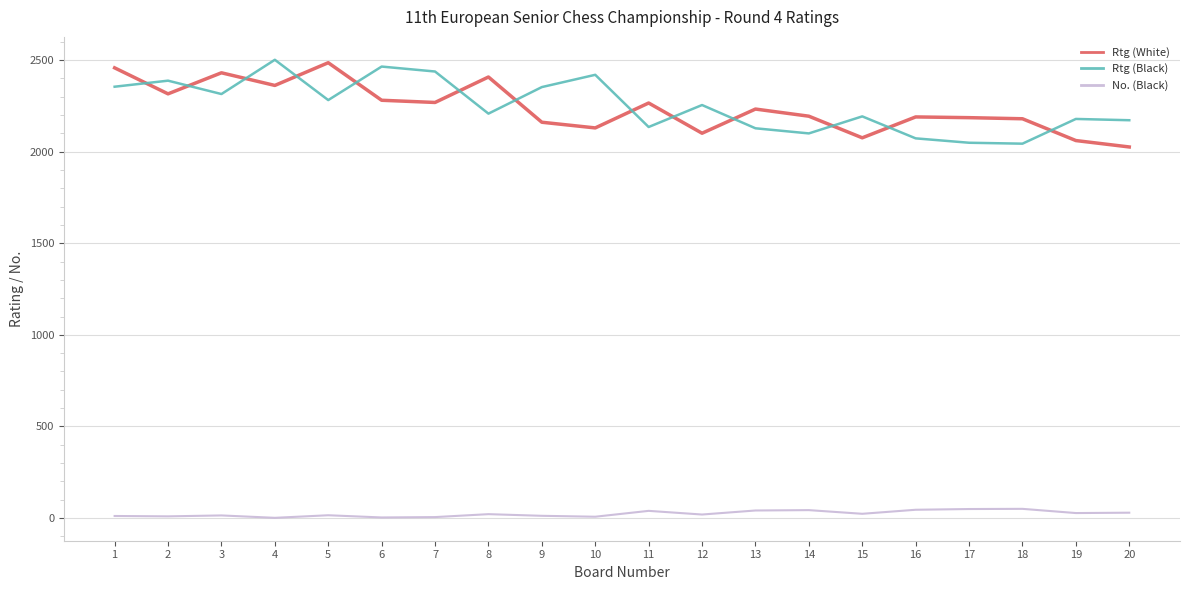

The Rtg (White) series shows 3892 at 16. True or false?

False